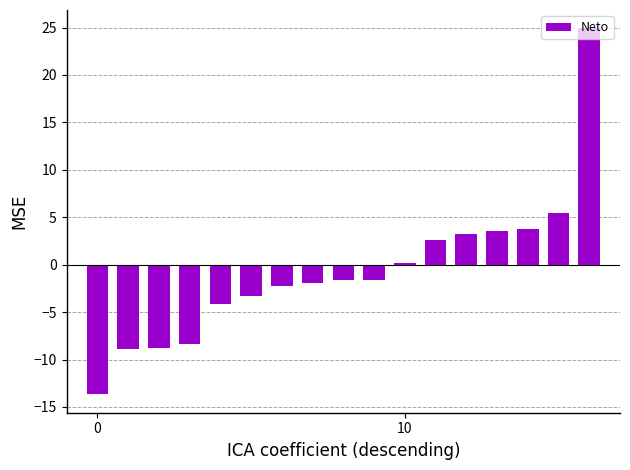

What is the sum of all values?

-11.0